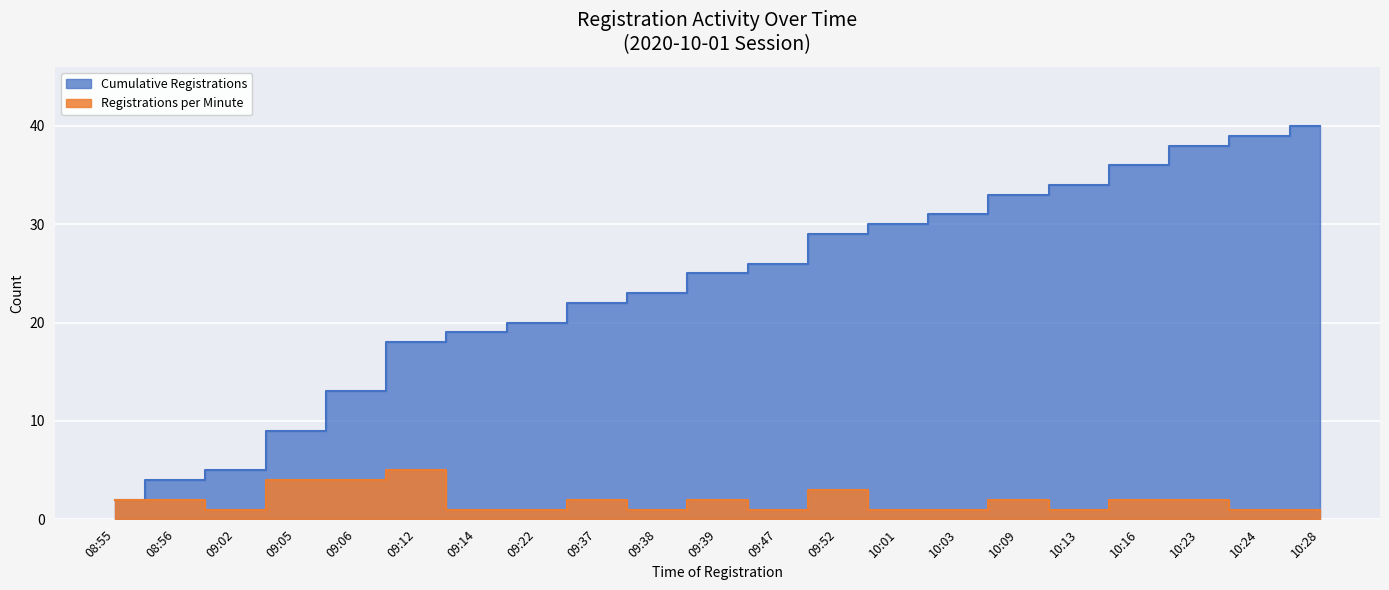

What is the greatest value displayed?

40